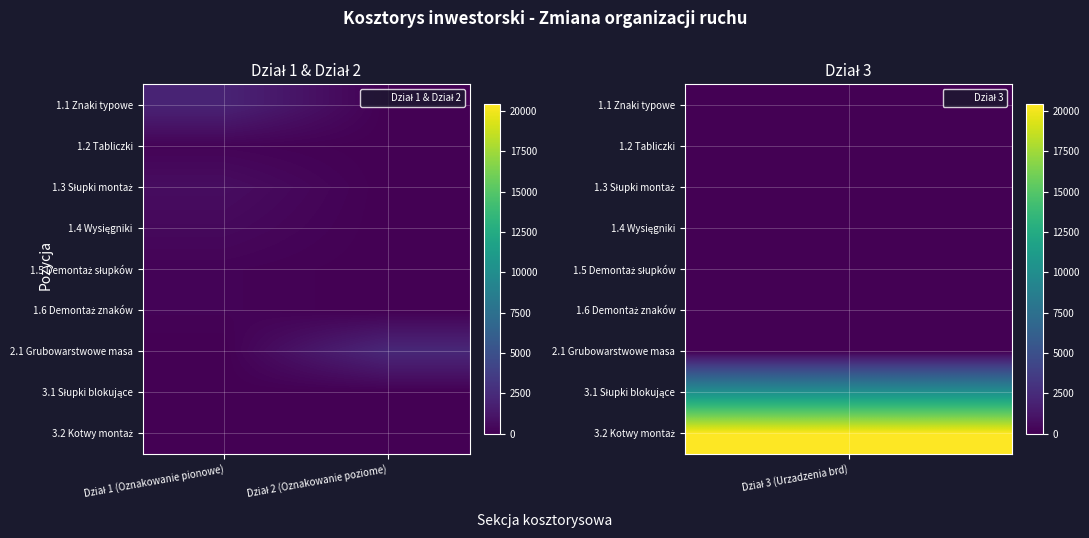

Rank the series at Dział 1 (Oznakowanie pionowe) from highest to lowest value.

1.1 Znaki typowe, 1.3 Słupki montaż, 1.4 Wysięgniki, 1.2 Tabliczki, 1.5 Demontaż słupków, 1.6 Demontaż znaków, 2.1 Grubowarstwowe masa, 3.1 Słupki blokujące, 3.2 Kotwy montaż